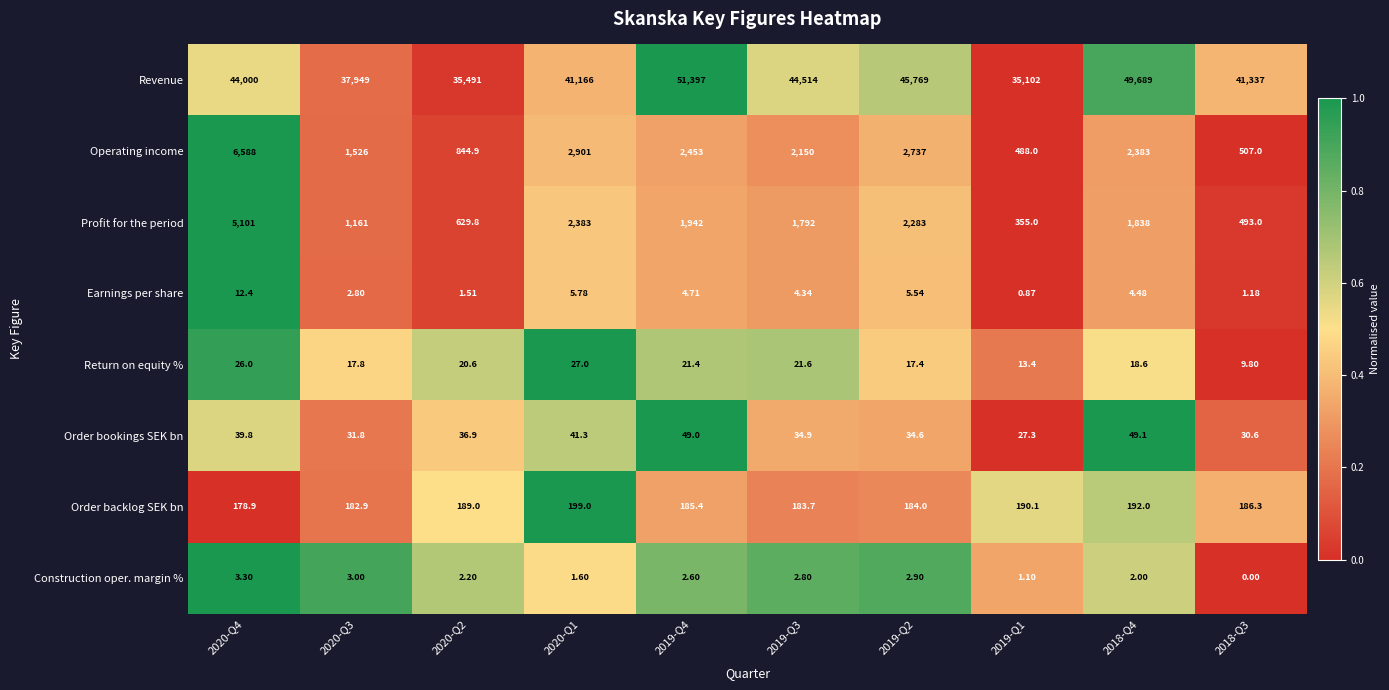

How many categories are shown in the chart?

10